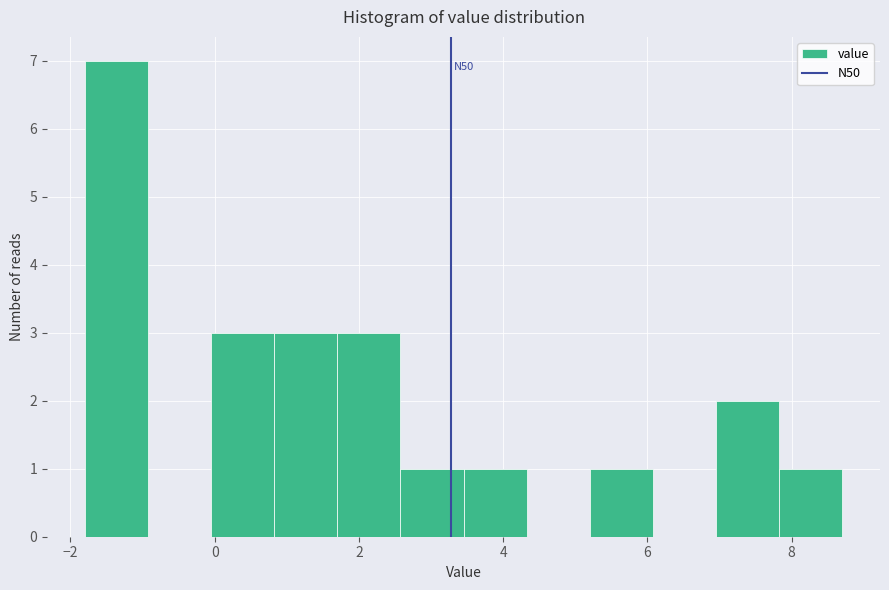

Which range on the x-axis has the tallest bar?

-1.8 to -1.0